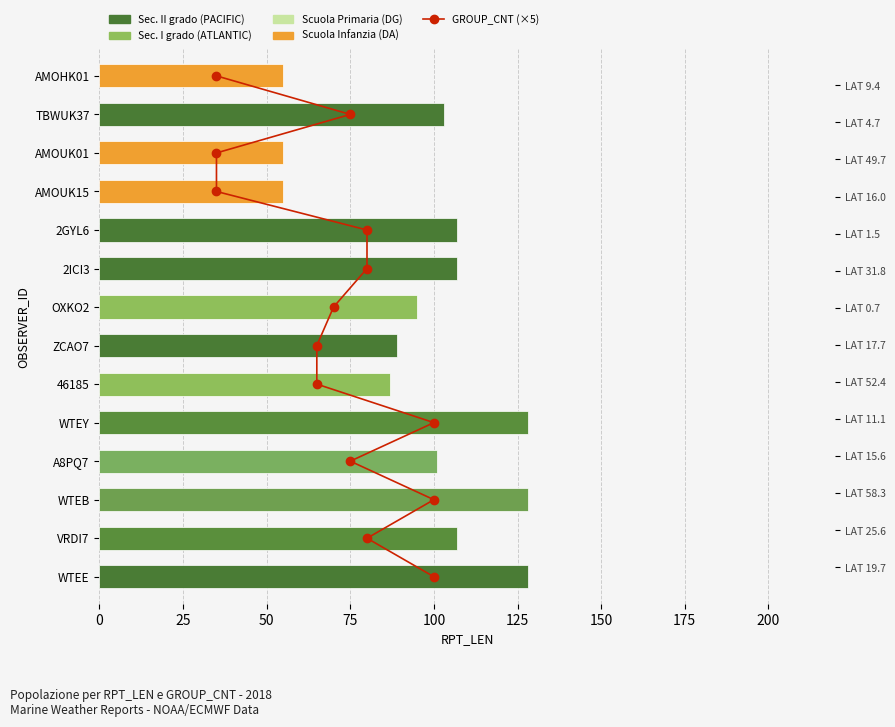

True or false: RPT_LEN has a value of 220 at 100.

False